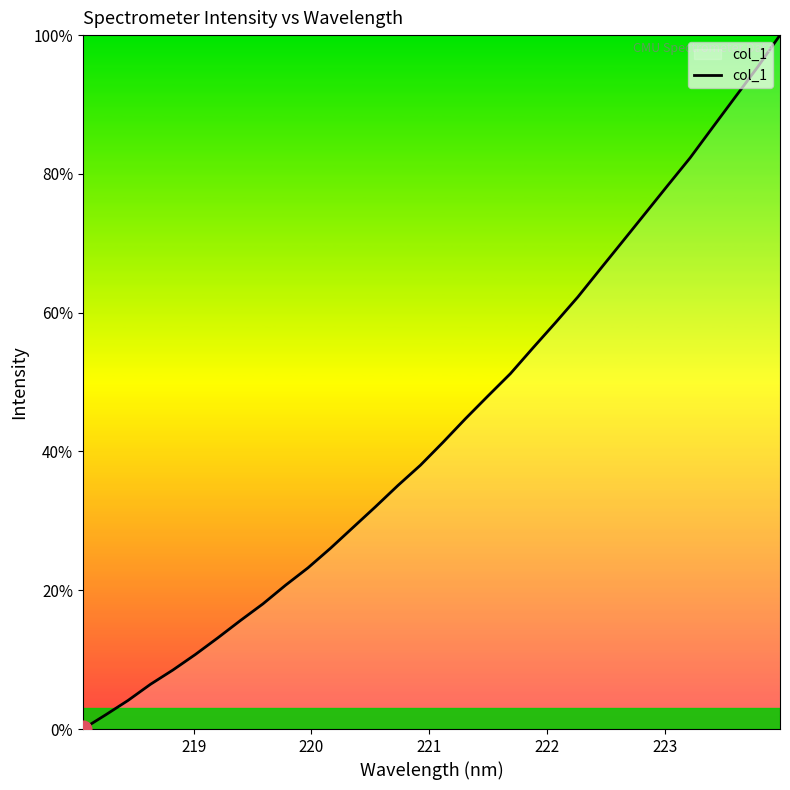

What is the difference between the maximum and minimum values?

100.0